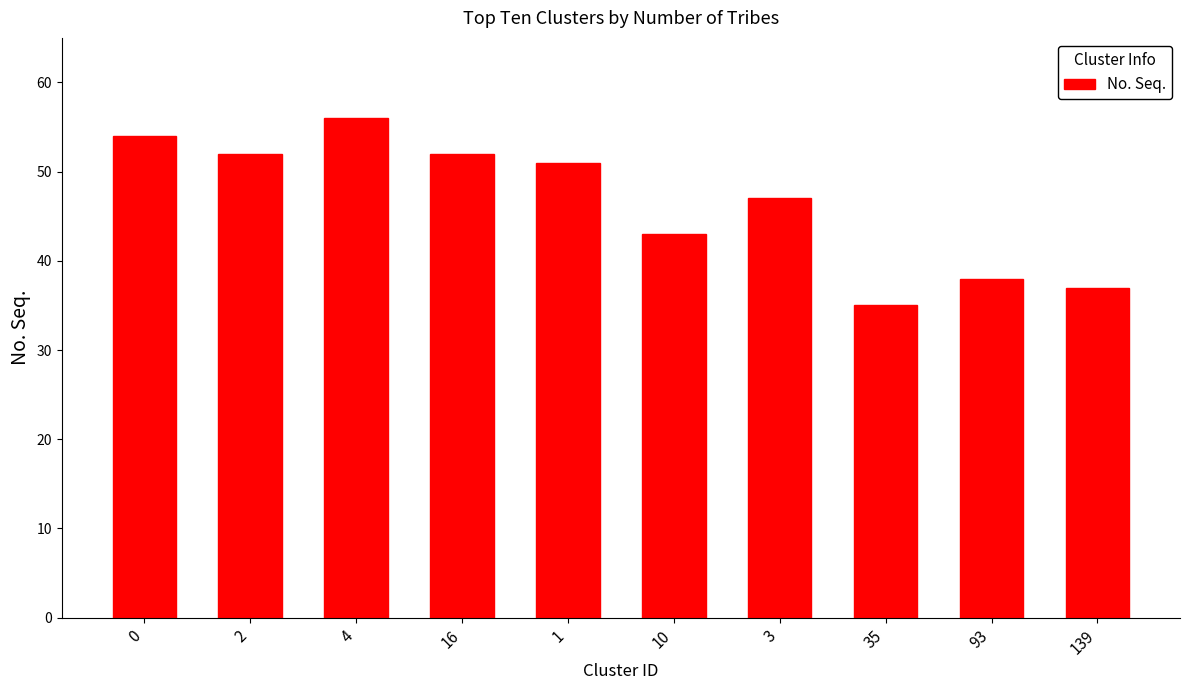

Which label corresponds to the largest value in the chart?

4